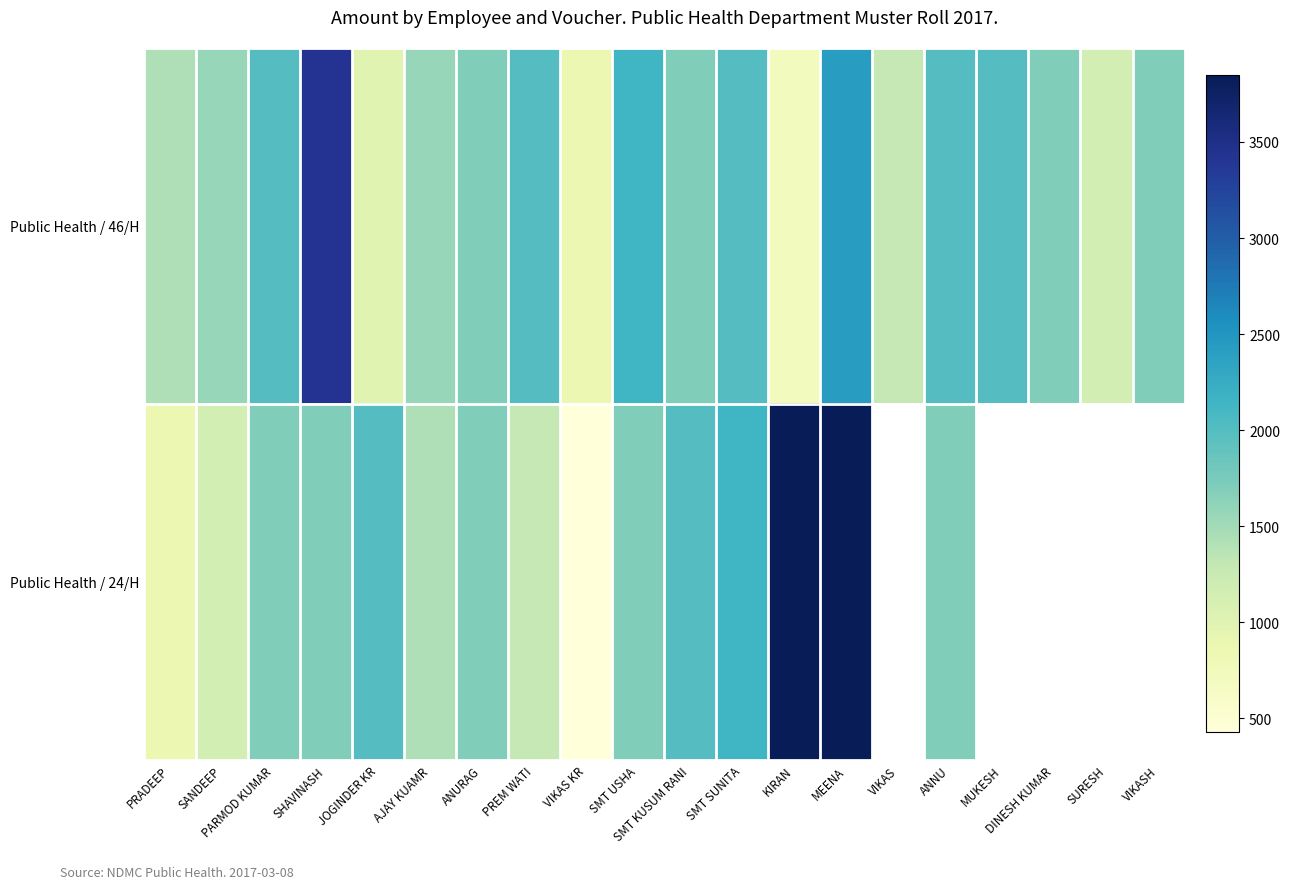

What is the sum of the Public Health / 46/H values at ANNU and ANURAG?

3703.0